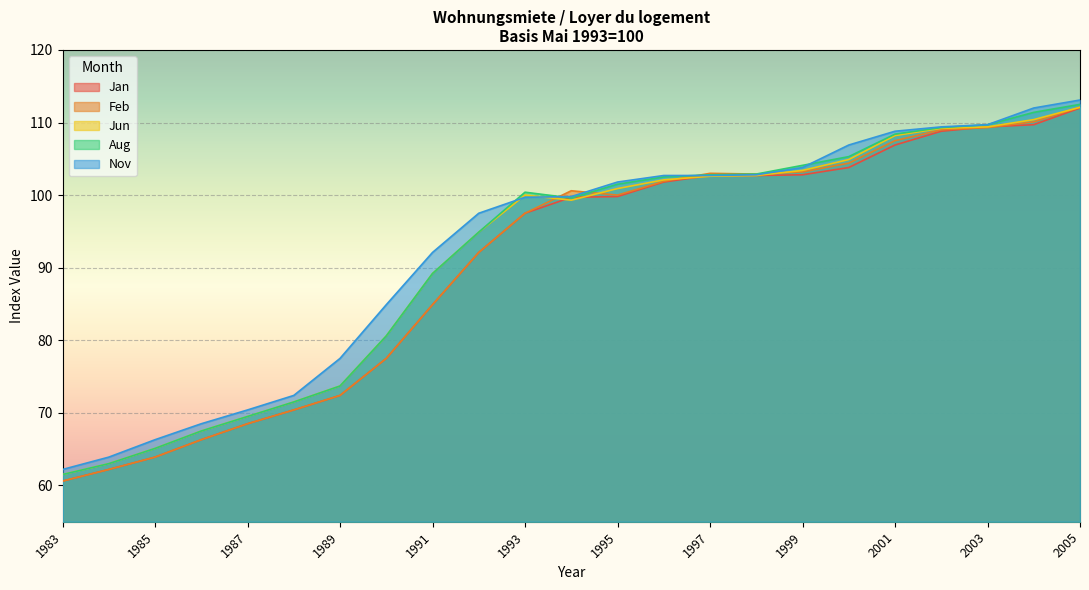

At which category does the chart reach its peak across all series?

2005